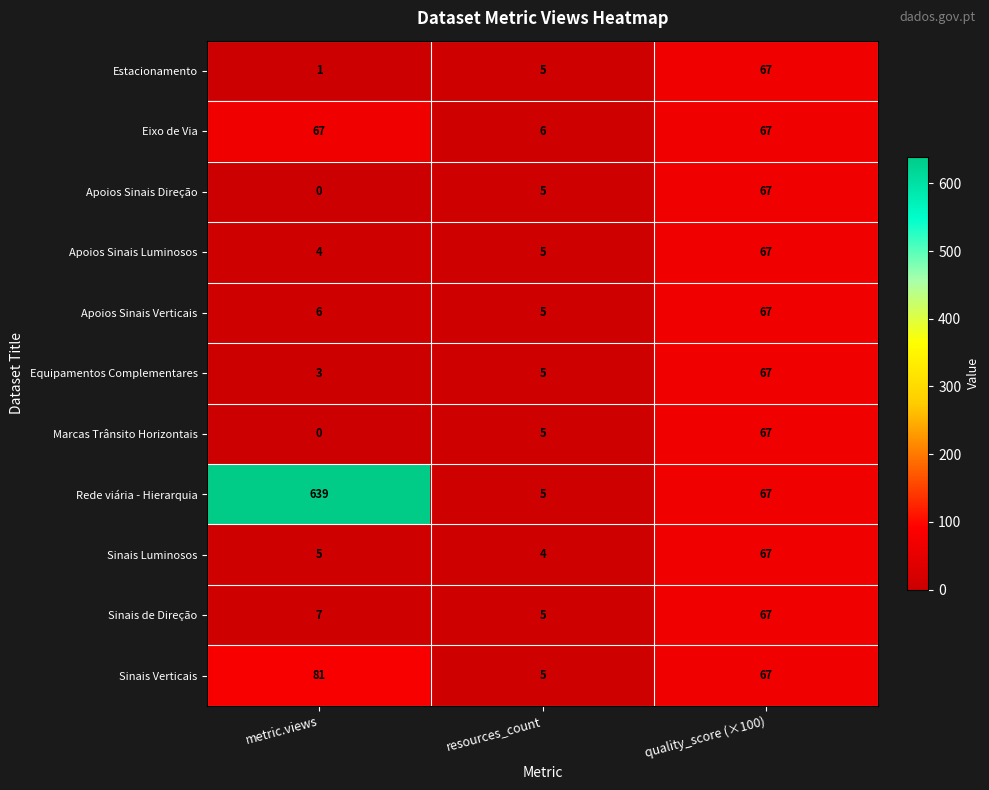

What is the difference between the Sinais Luminosos values at quality_score (×100) and resources_count?

63